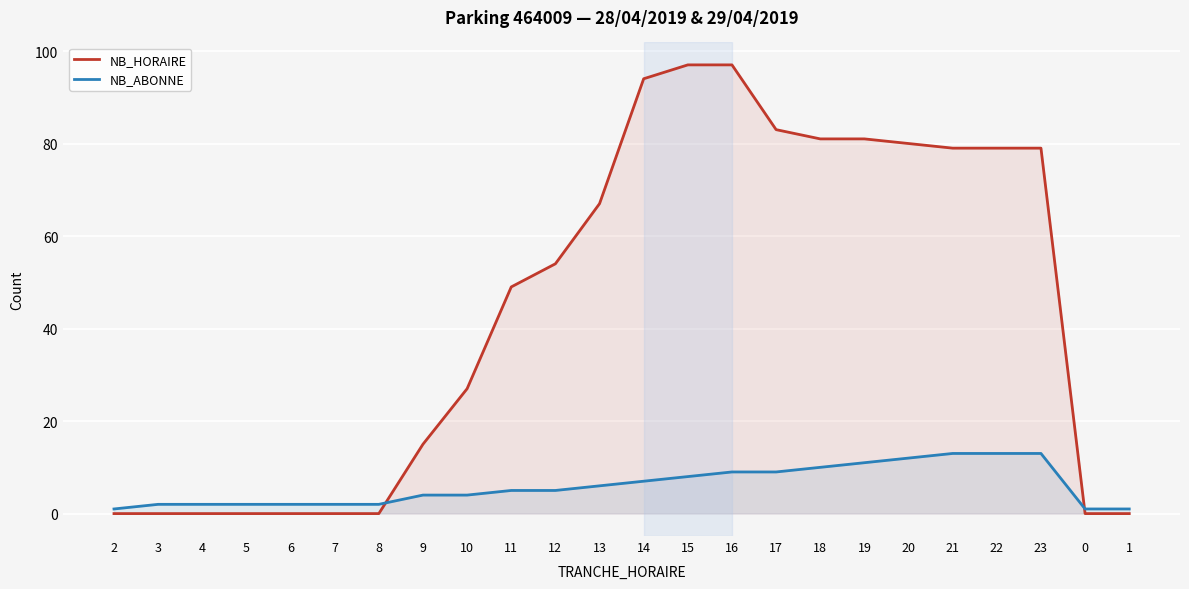

The value of NB_HORAIRE at 11 is 49. True or false?

True